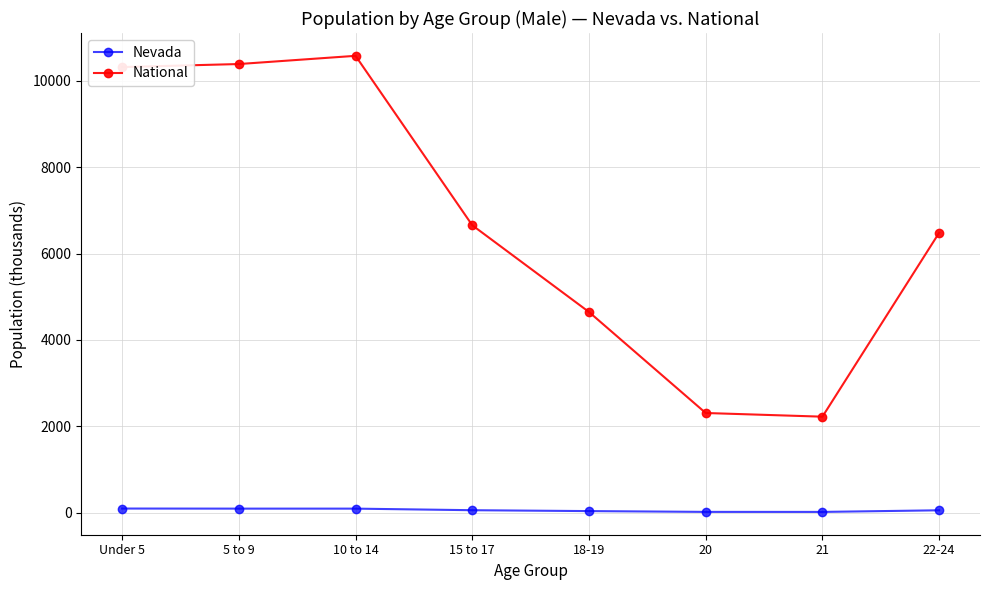

True or false: National has more than 1 interior local peaks.

False